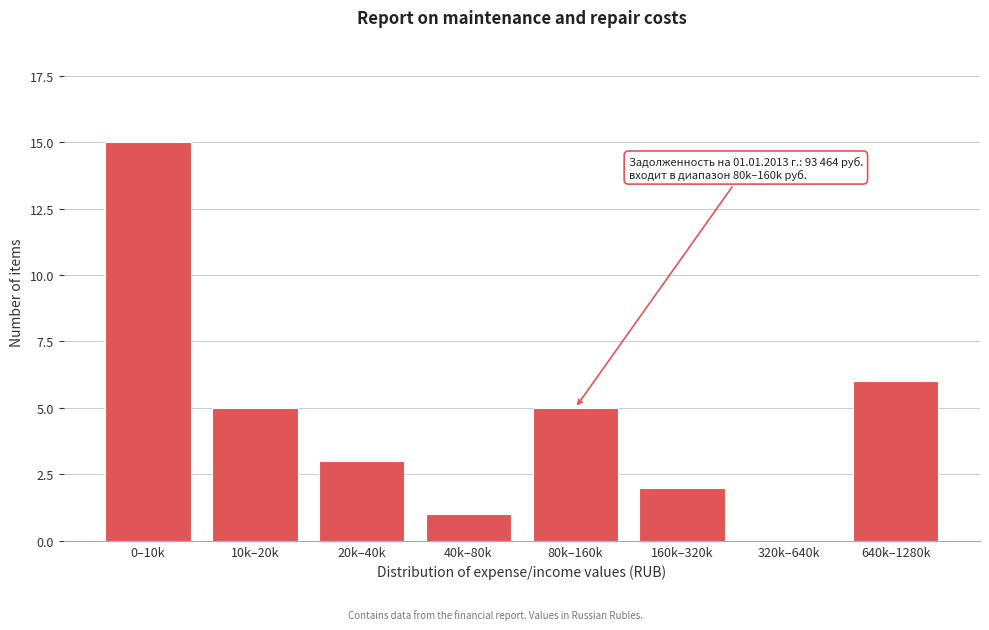

Reading right to left, transcribe all the data shown in this chart.

640k–1280k=6	320k–640k=0	160k–320k=2	80k–160k=5	40k–80k=1	20k–40k=3	10k–20k=5	0–10k=15